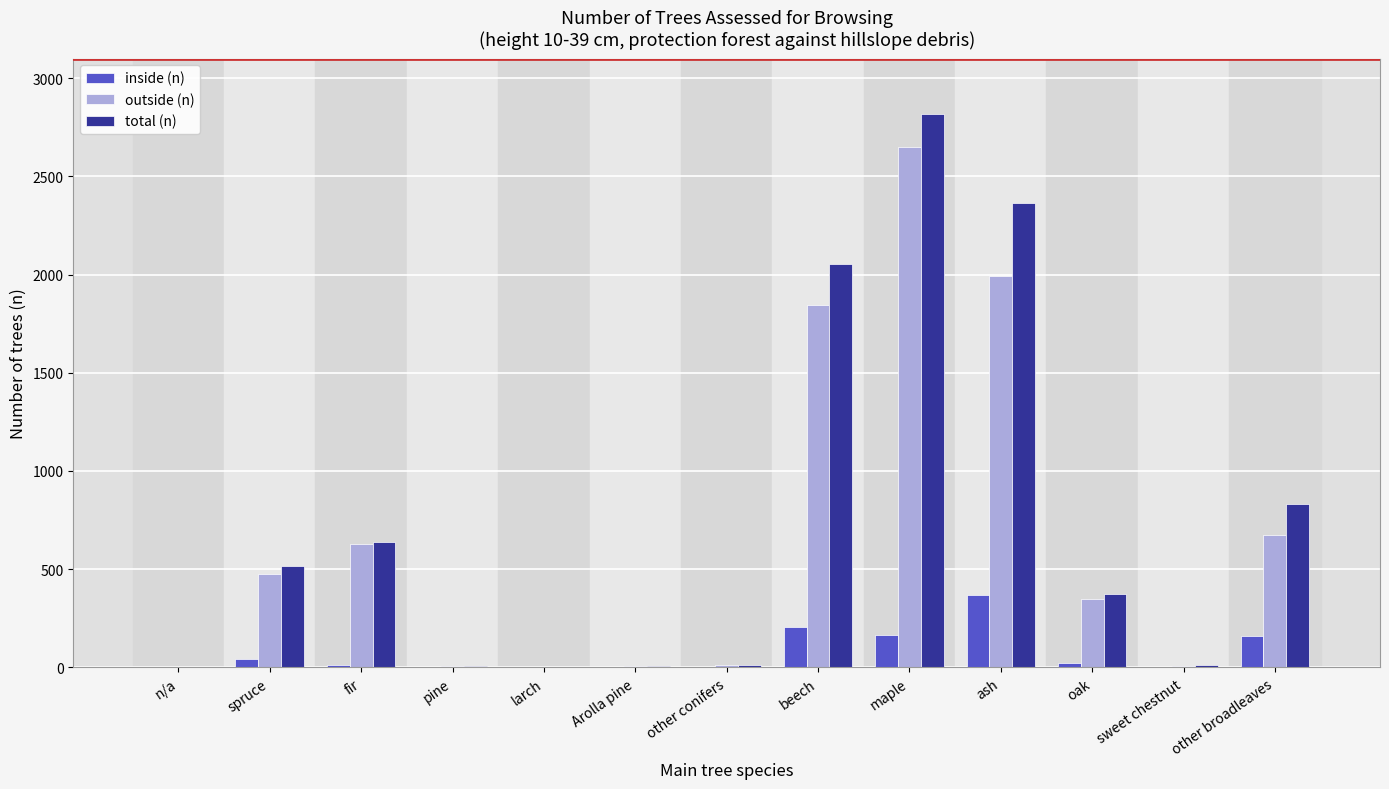

Is it true that total (n) equals 7 at pine?

True